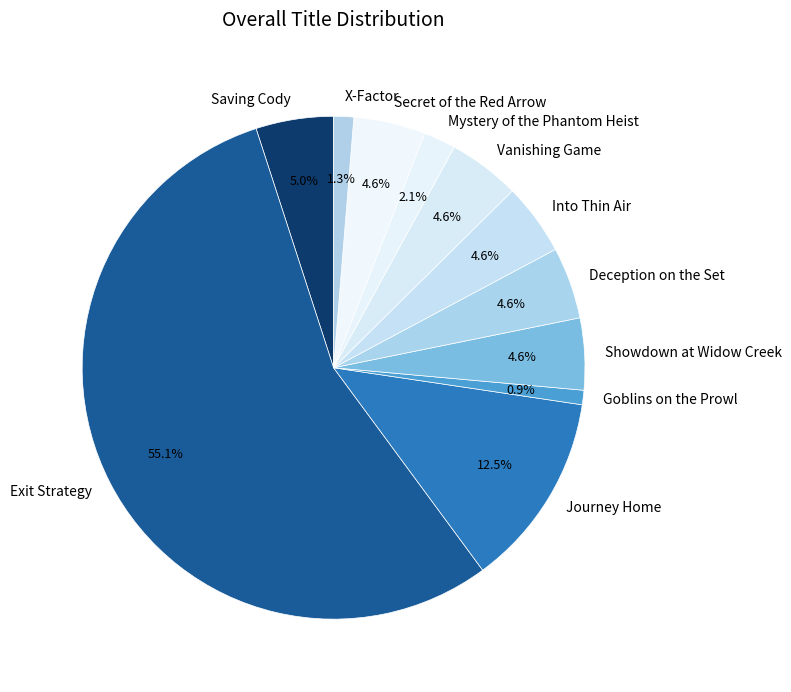

Approximately how many times larger is the value at X-Factor compared to Mystery of the Phantom Heist?

0.6